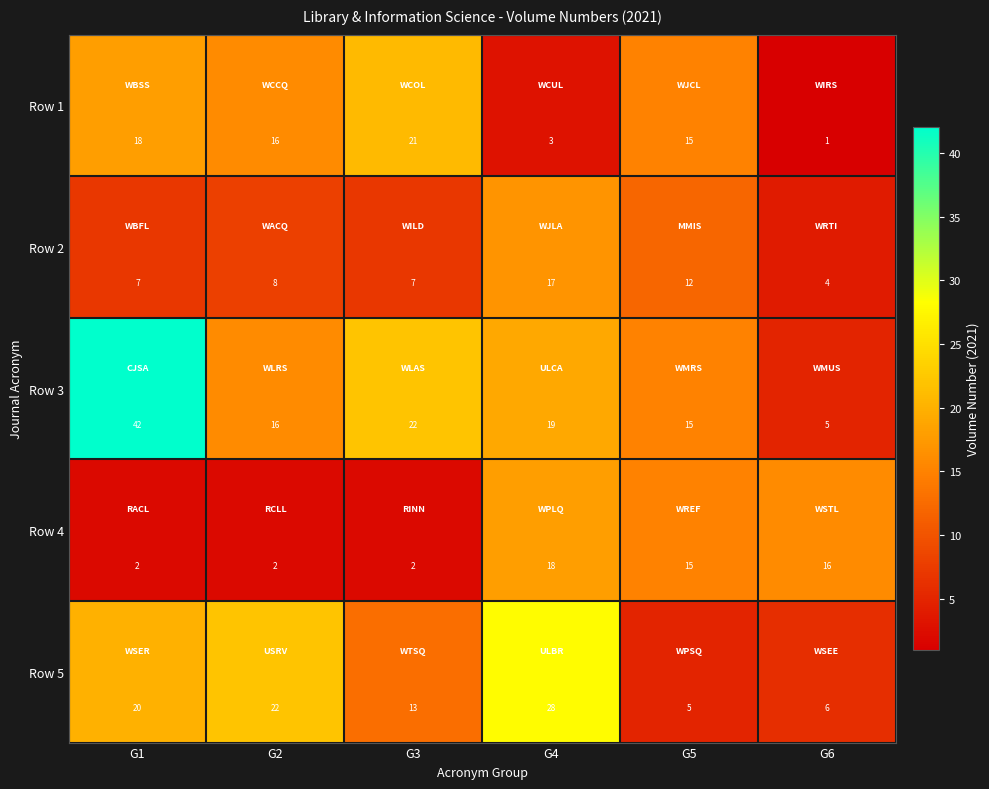

Which series changed the most between G2 and G6?

Row 5